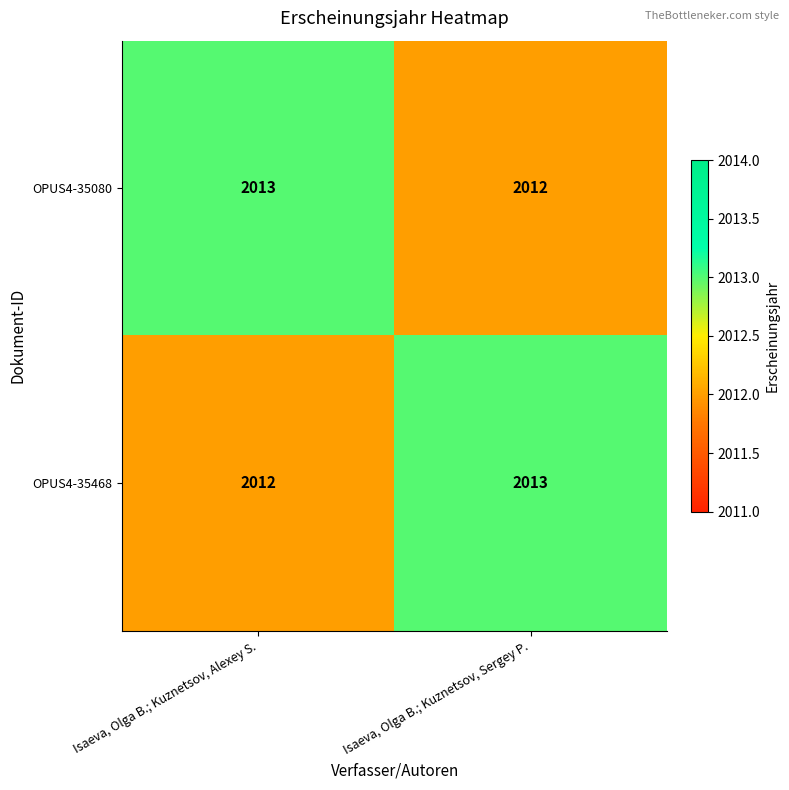

Rank the categories by OPUS4-35080 value from highest to lowest.

Isaeva, Olga B.; Kuznetsov, Alexey S., Isaeva, Olga B.; Kuznetsov, Sergey P.